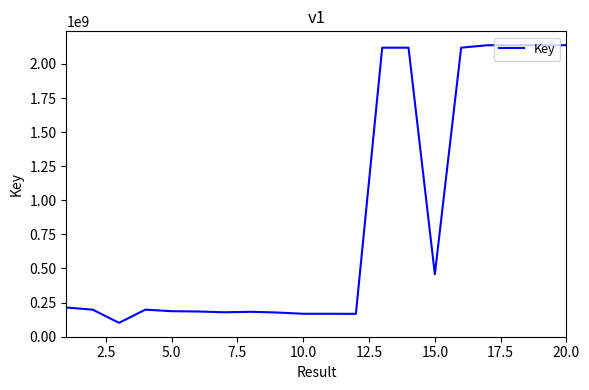

What is the smallest value displayed?

100834907